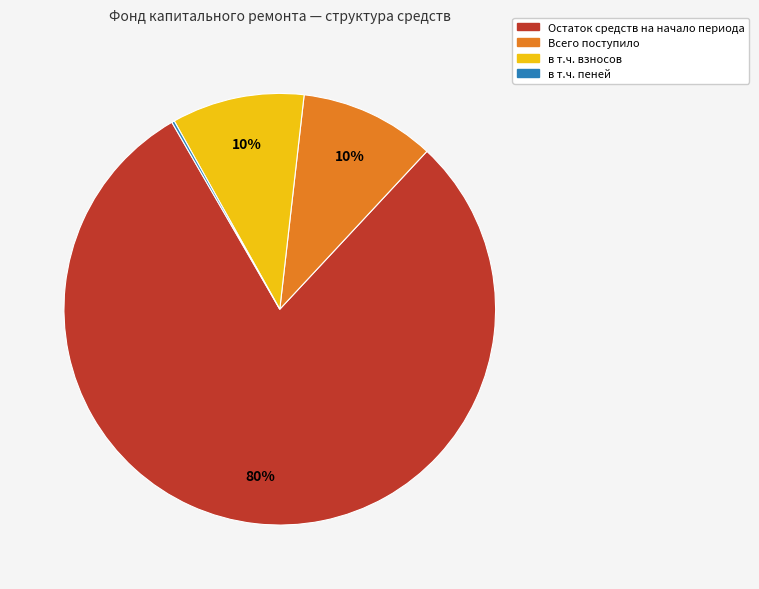

To the nearest percent, what is the average slice percentage?

25%